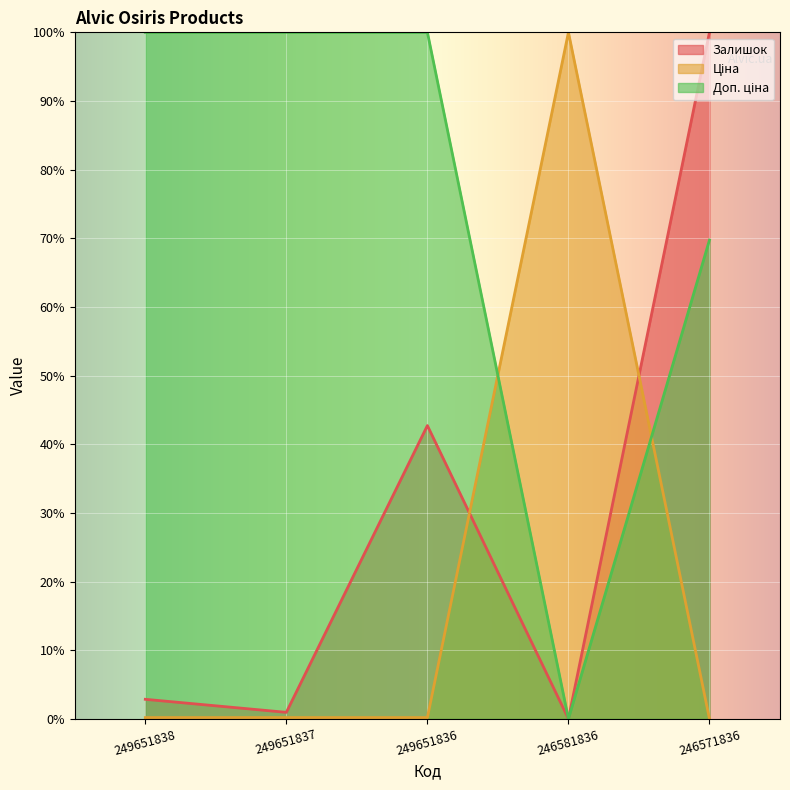

Reading left to right, extract all data points from this chart.

Залишок: 249651838=2.8	249651837=0.9	249651836=42.7	246581836=0.0	246571836=100.0
Ціна: 249651838=0.2	249651837=0.2	249651836=0.2	246581836=100.0	246571836=0.0
Доп. ціна: 249651838=100.0	249651837=100.0	249651836=100.0	246581836=0.0	246571836=69.7